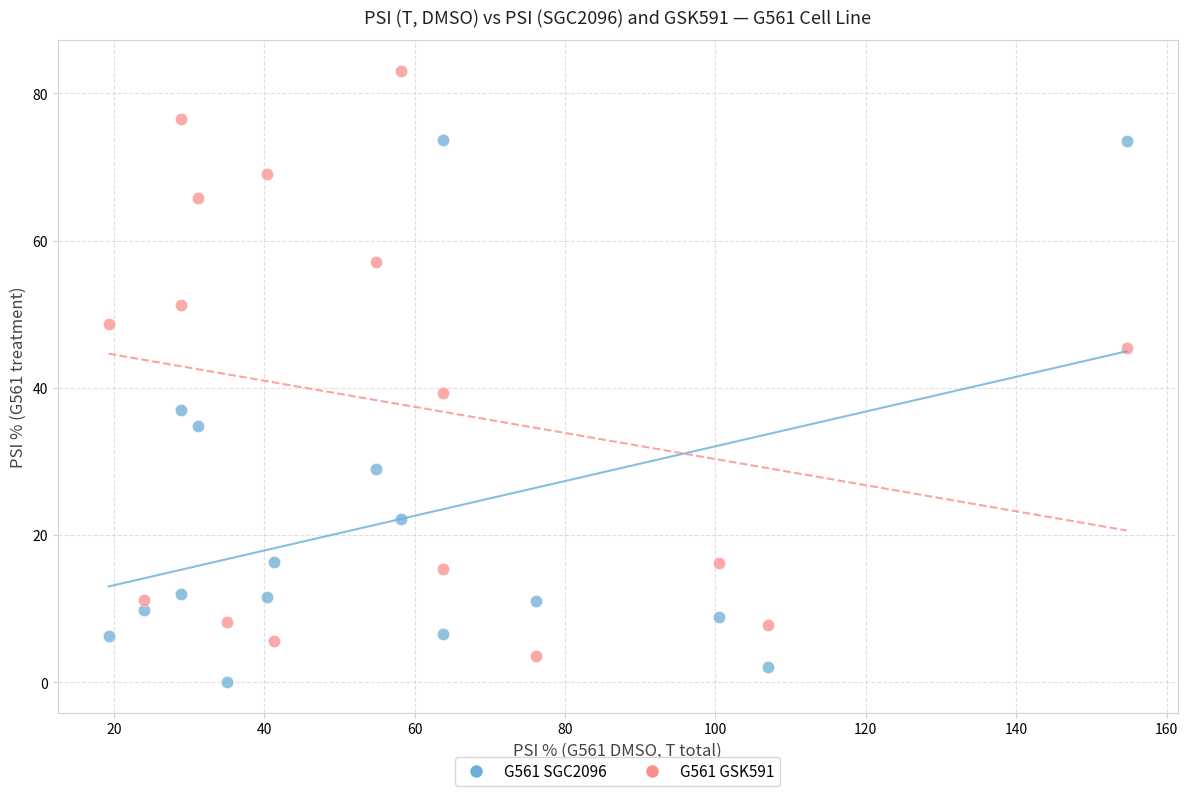

Across all data points, what is the range of X values (max minus min)?

135.4